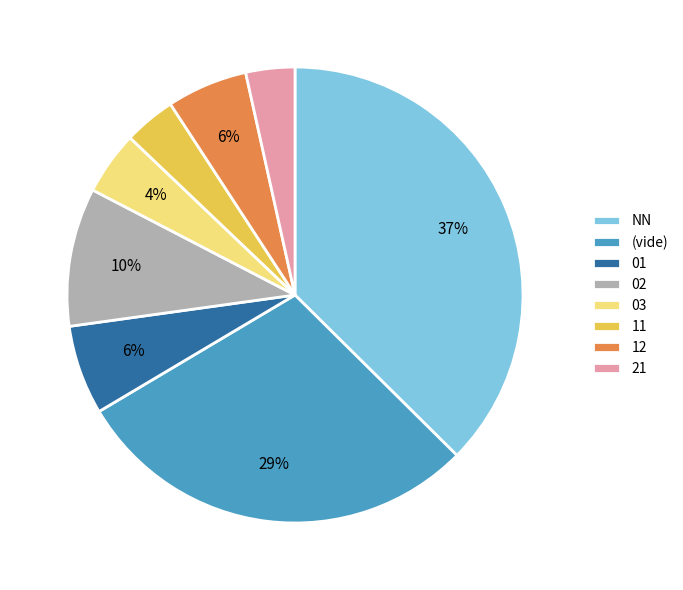

How many segments does this pie chart have?

8